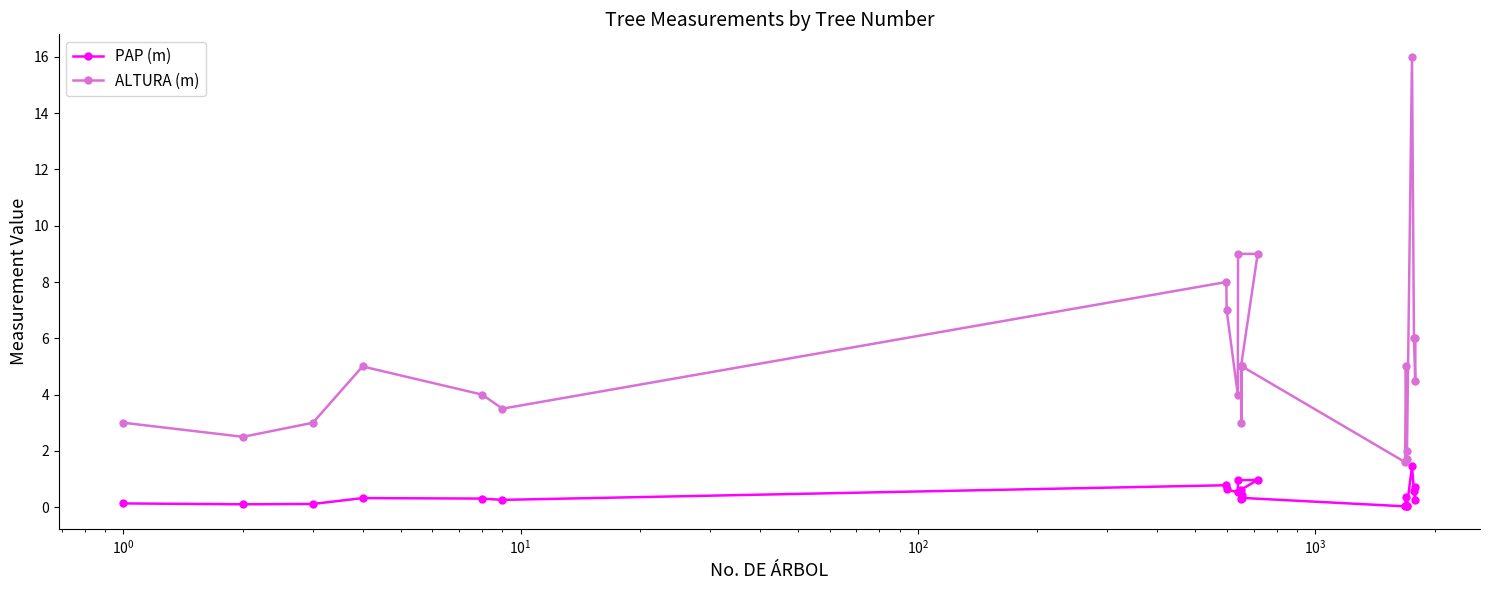

How many categories are shown in the chart?

23